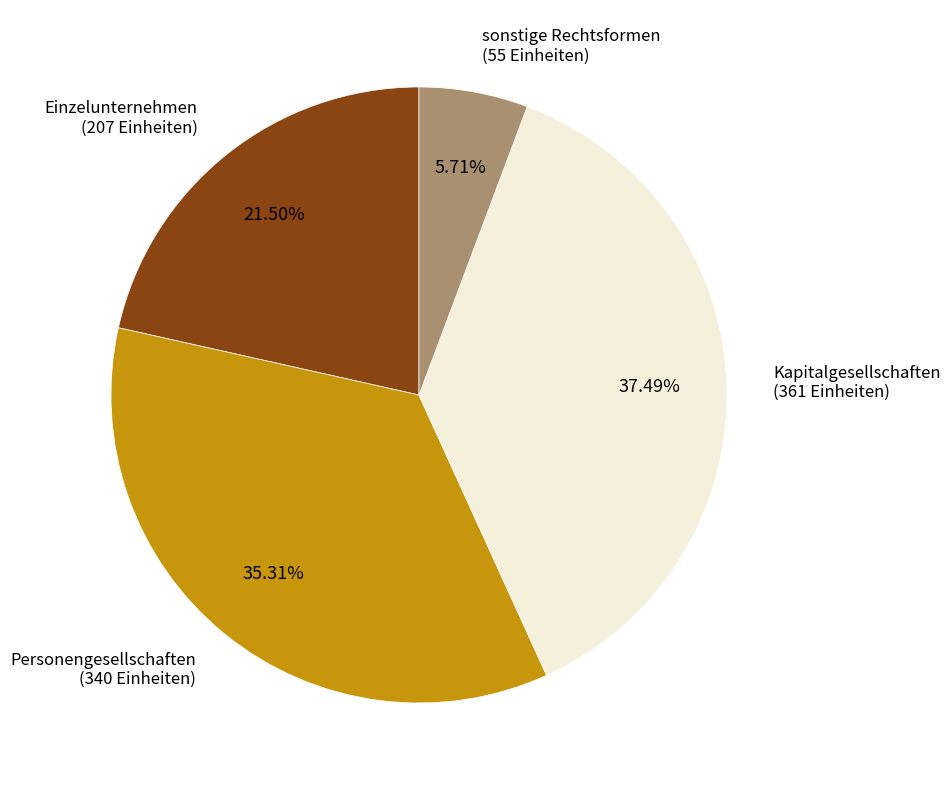

Is there any slice that represents more than half of the pie?

No